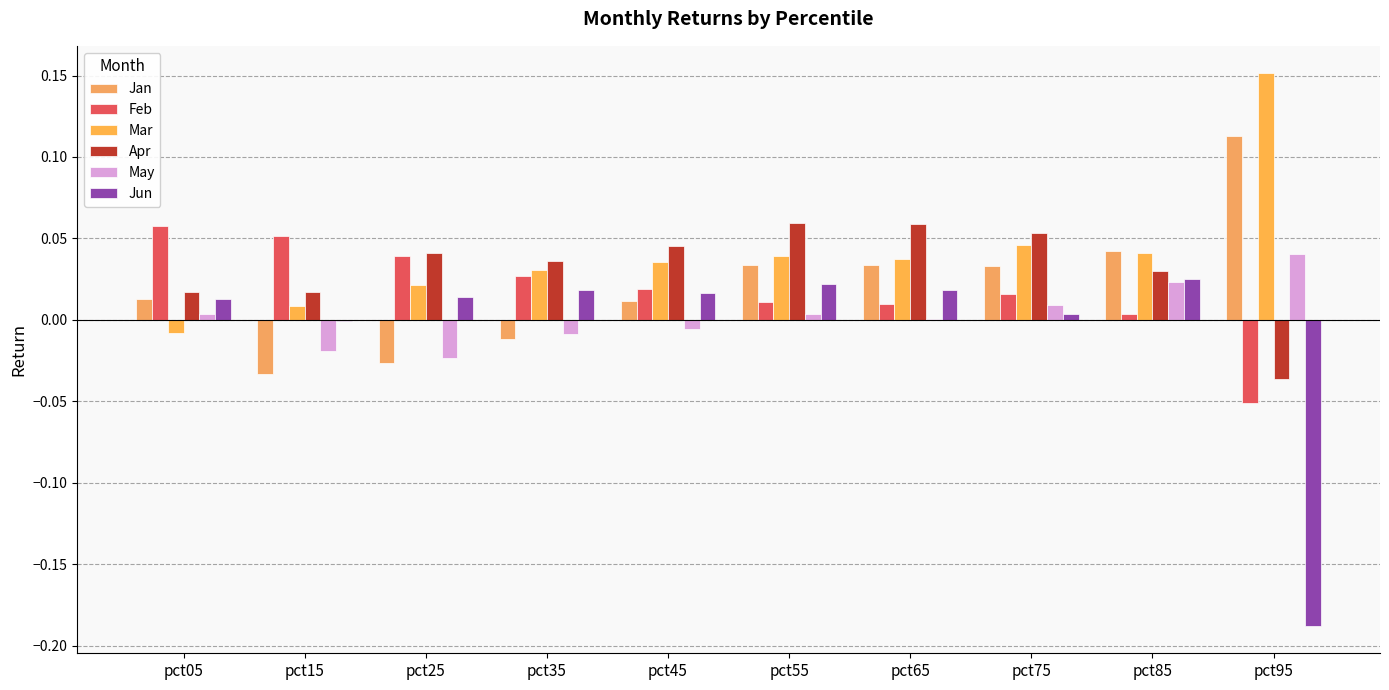

How many data points does each series have?

10